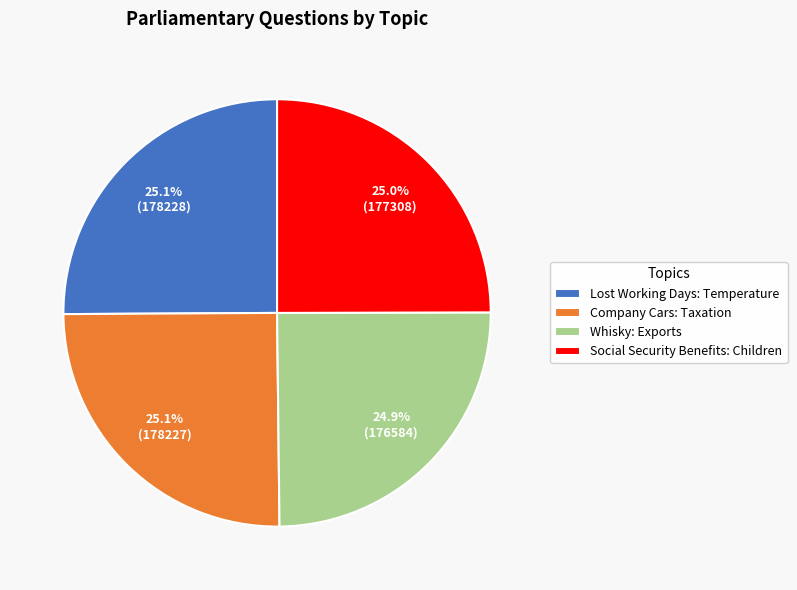

Is there any slice that represents more than half of the pie?

No